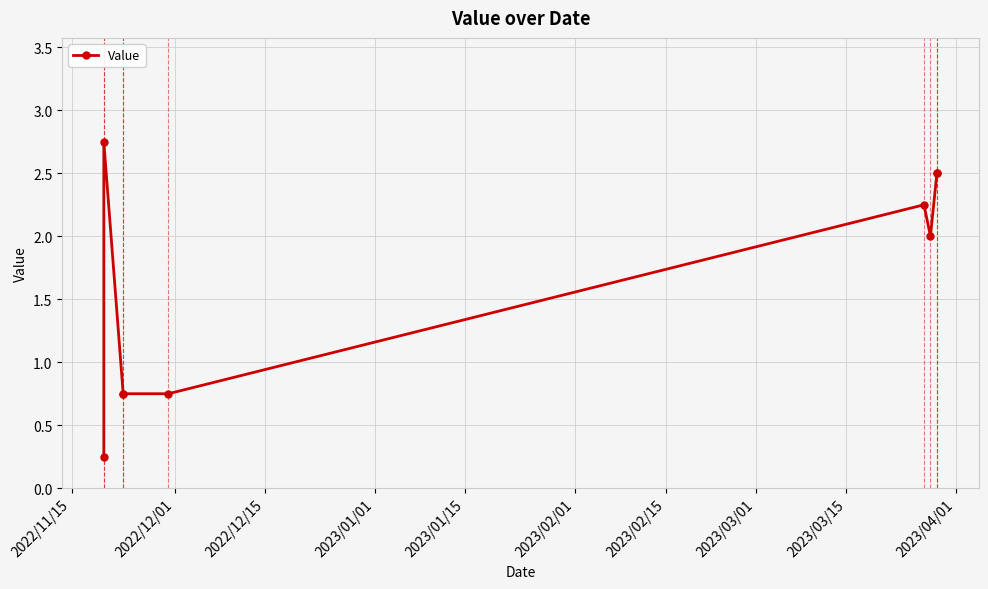

How many lines are shown in the chart?

1